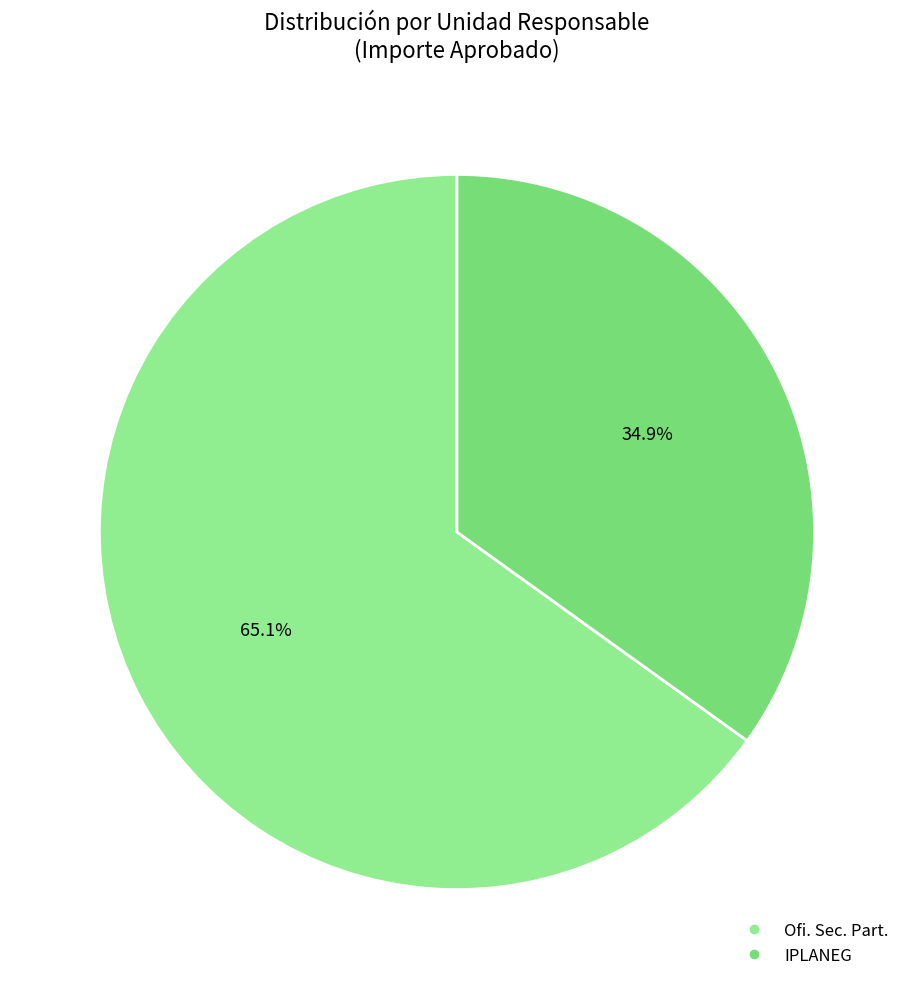

To the nearest percent, what is the average slice percentage?

50%